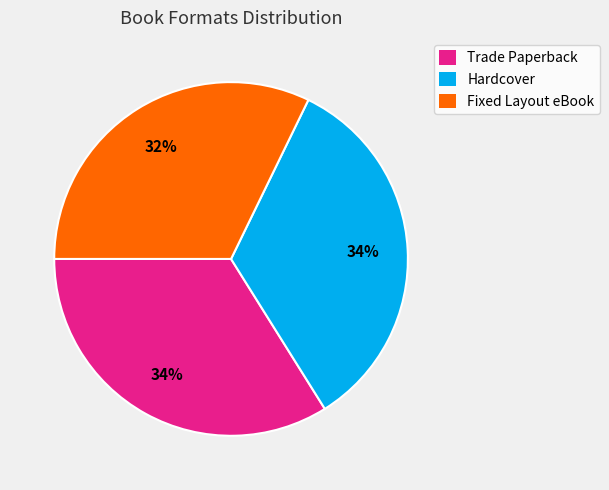

True or false: Fixed Layout eBook accounts for 45% of the total.

False